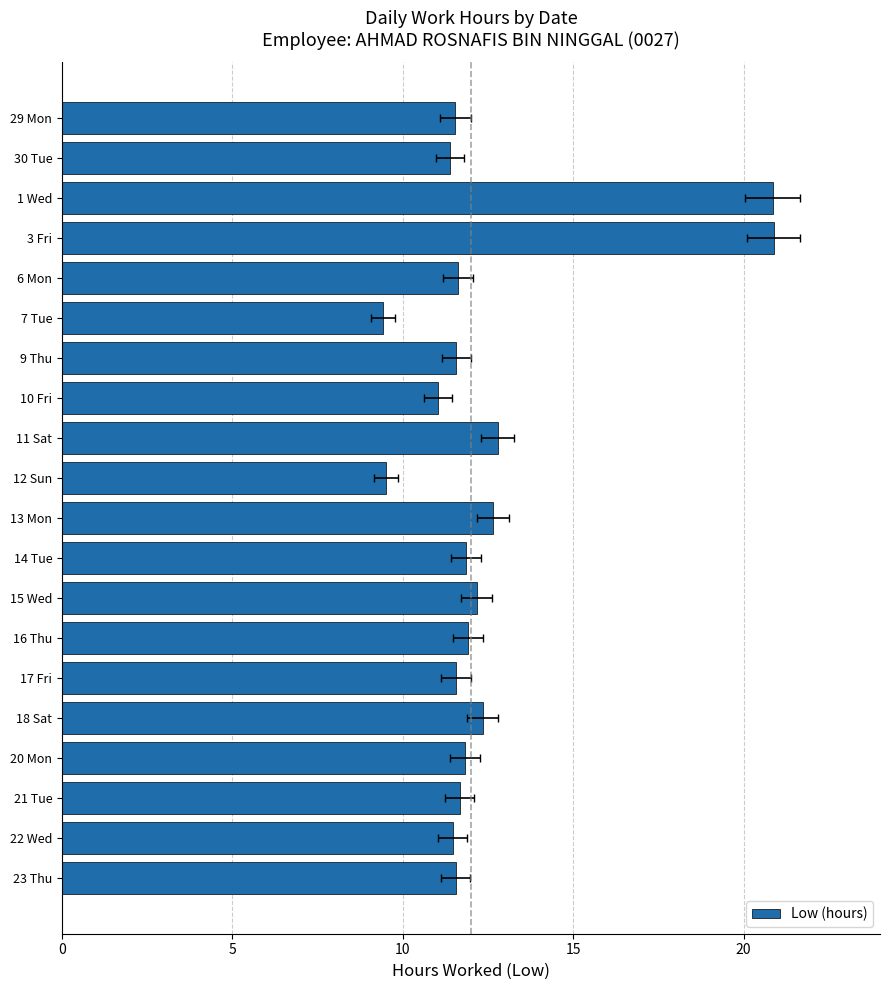

Reading right to left, what are all the values shown in this chart?

11.6	11.5	11.7	11.8	12.3	11.6	11.9	12.2	11.9	12.7	9.5	12.8	11.0	11.6	9.4	11.6	20.9	20.9	11.4	11.5